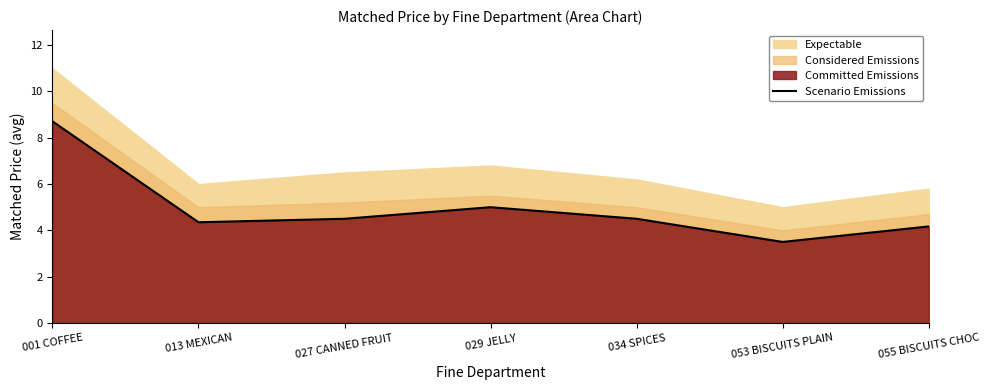

List the labels in order of value, largest first.

001 COFFEE, 029 JELLY, 027 CANNED FRUIT, 034 SPICES, 013 MEXICAN, 055 BISCUITS CHOC, 053 BISCUITS PLAIN